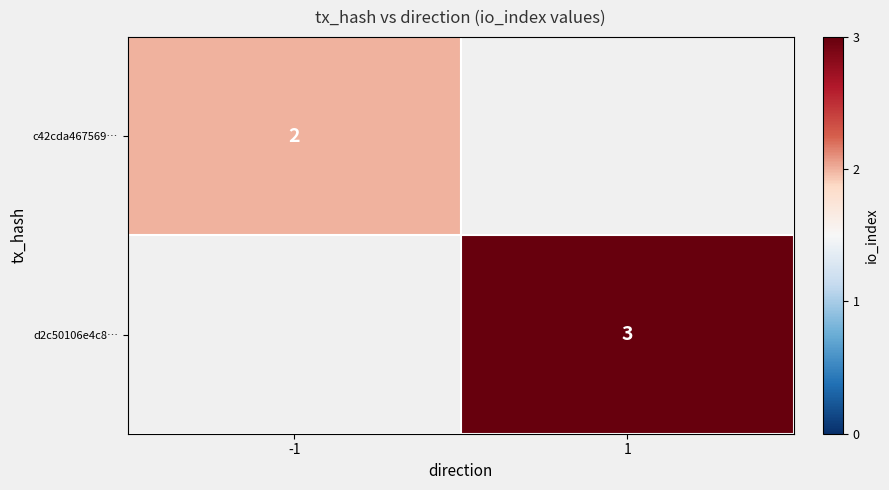

The value of d2c50106e4c8… at 1 is 1. True or false?

False